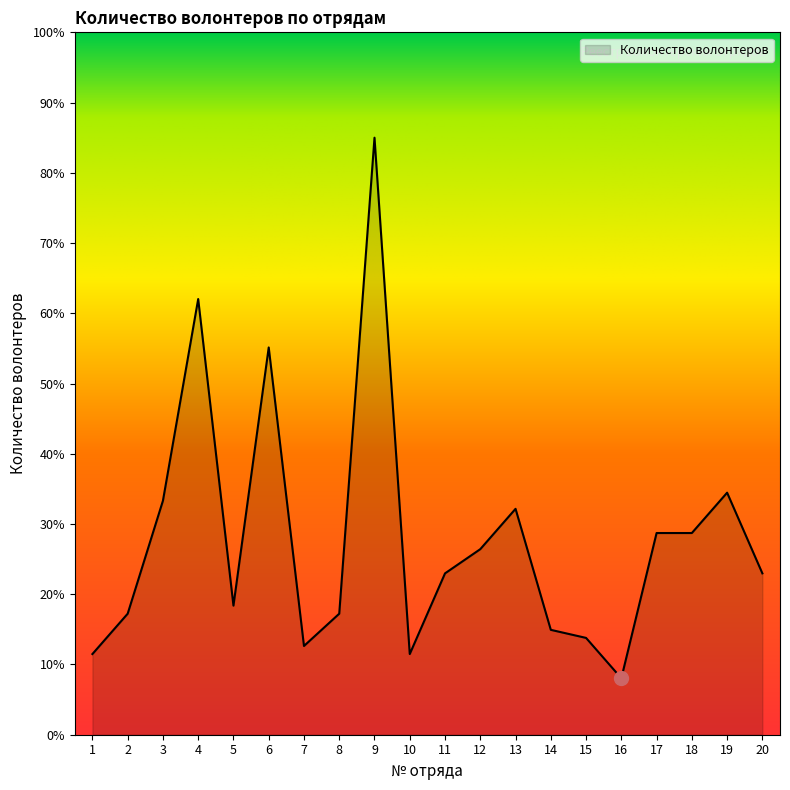

What is the sum of all values?

557.1